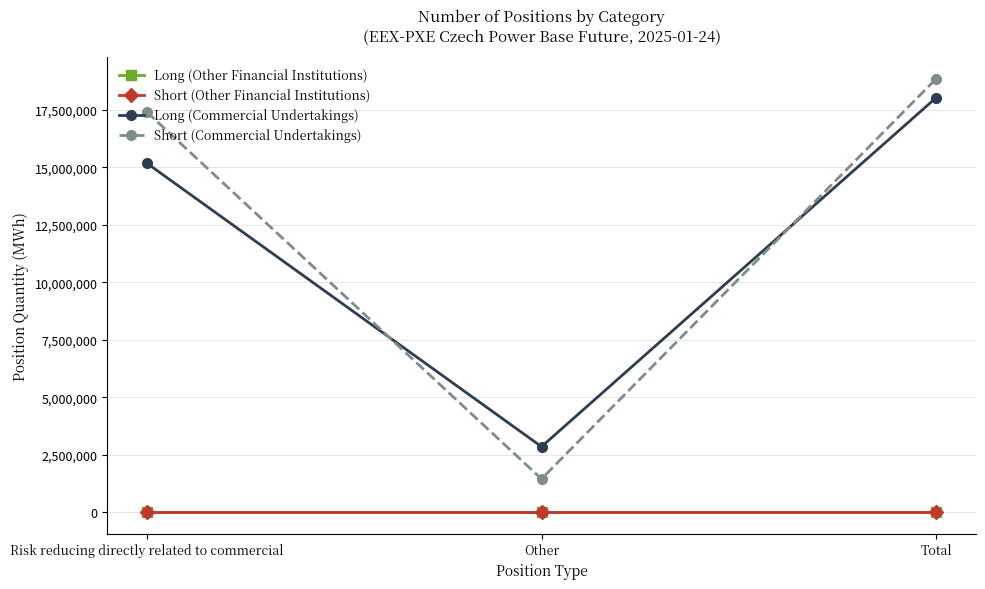

Does the chart display data point markers on the line(s)?

Yes